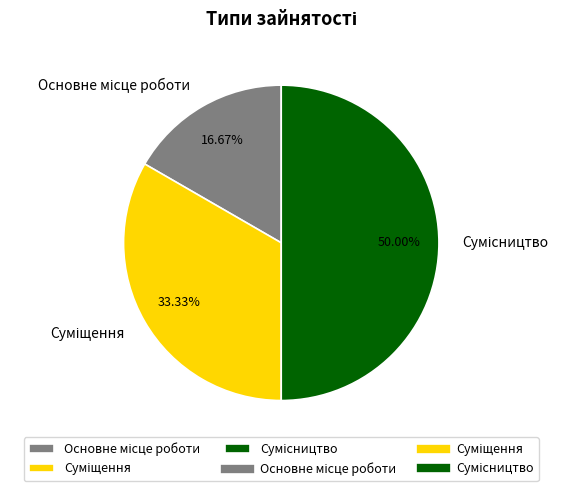

Do Суміщення and Сумісництво together represent more than half of the pie?

Yes